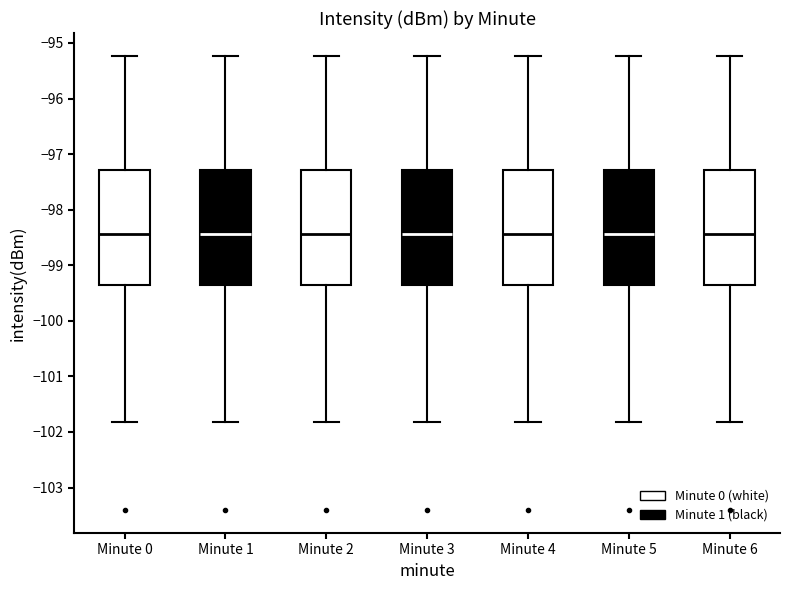

Reading left to right, read every box against the y-axis: the position of its median line, the range the box covers, and the ends of its whiskers. The values are not printed on the chart, so give them approximately, as read against the axis.

Minute 0: median -98.4, box -99.4 to -97.3, whiskers -101.8 to -95.2
Minute 1: median -98.4, box -99.4 to -97.3, whiskers -101.8 to -95.2
Minute 2: median -98.4, box -99.4 to -97.3, whiskers -101.8 to -95.2
Minute 3: median -98.4, box -99.4 to -97.3, whiskers -101.8 to -95.2
Minute 4: median -98.4, box -99.4 to -97.3, whiskers -101.8 to -95.2
Minute 5: median -98.4, box -99.4 to -97.3, whiskers -101.8 to -95.2
Minute 6: median -98.4, box -99.4 to -97.3, whiskers -101.8 to -95.2